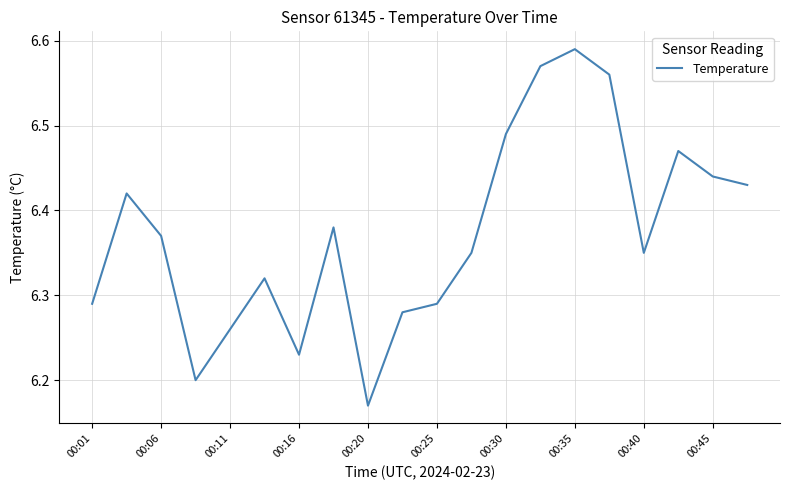

What is the difference between the maximum and minimum values?

0.4